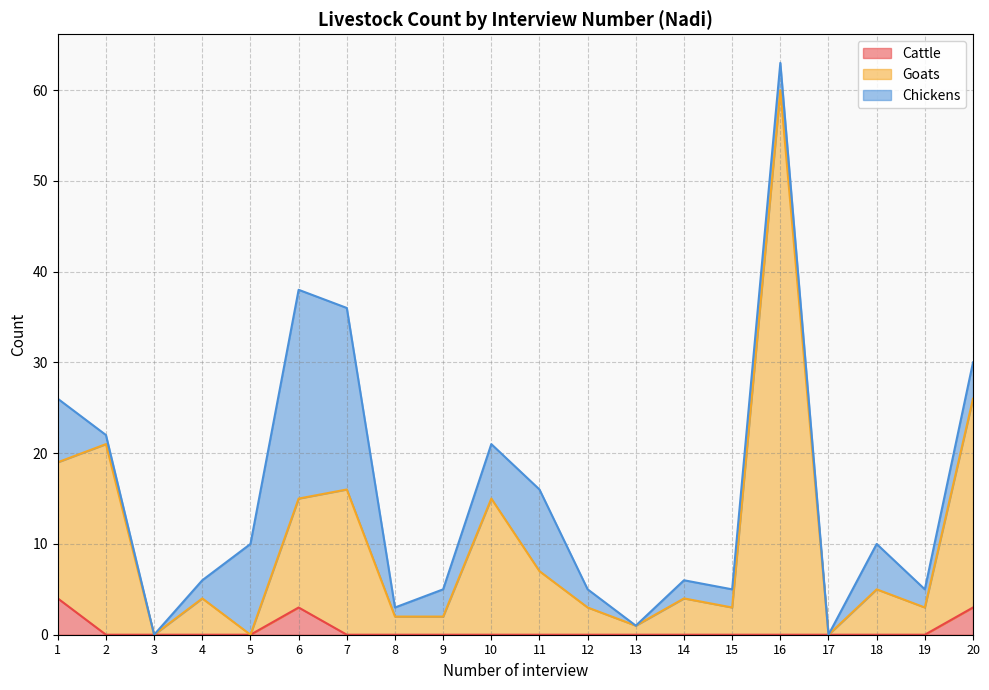

The Cattle series shows -2 at 18. True or false?

False